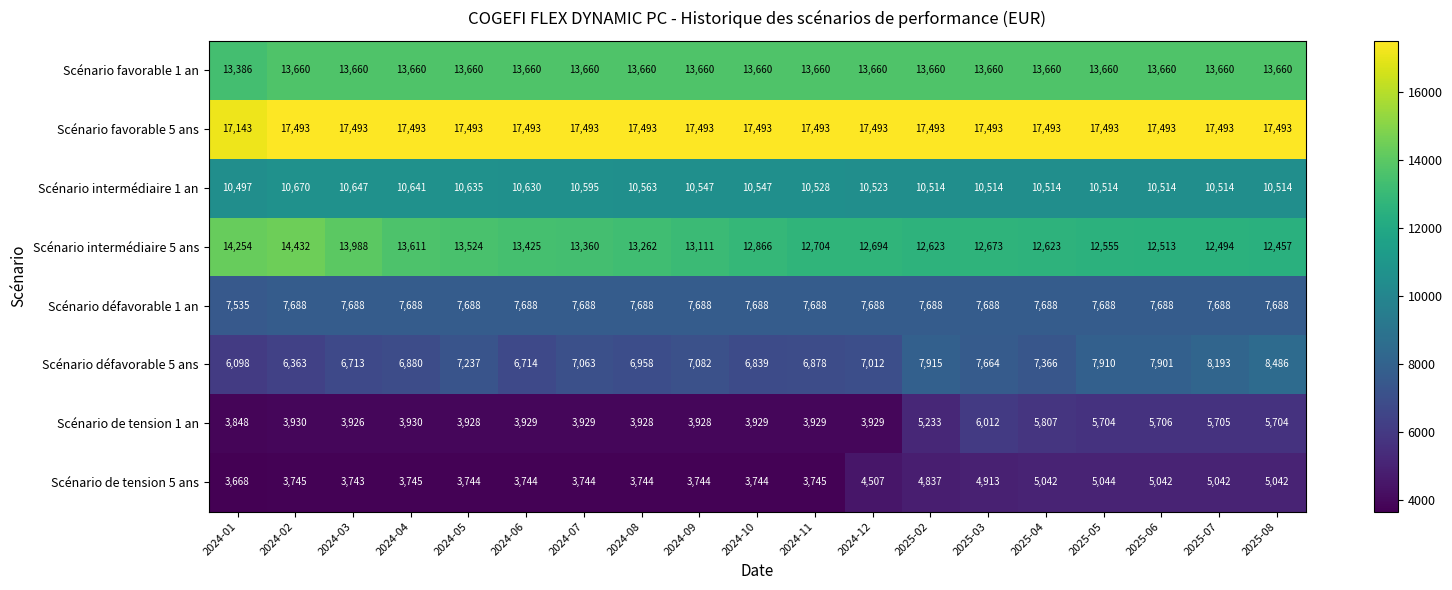

Which series changed the most between 2024-04 and 2024-06?

Scénario intermédiaire 5 ans